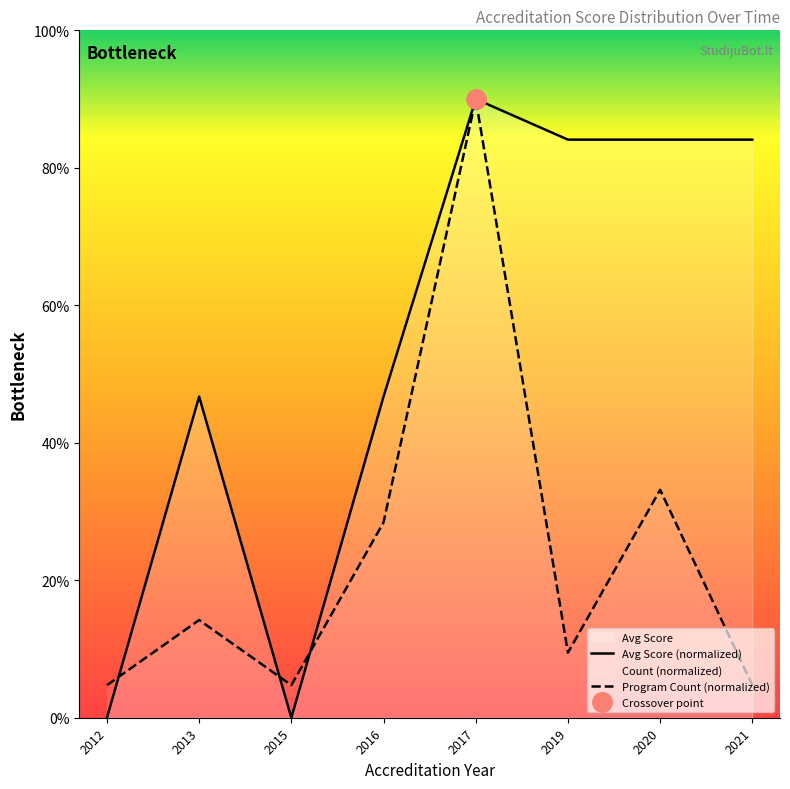

Which series has the largest total across all categories?

Avg Score (normalized)